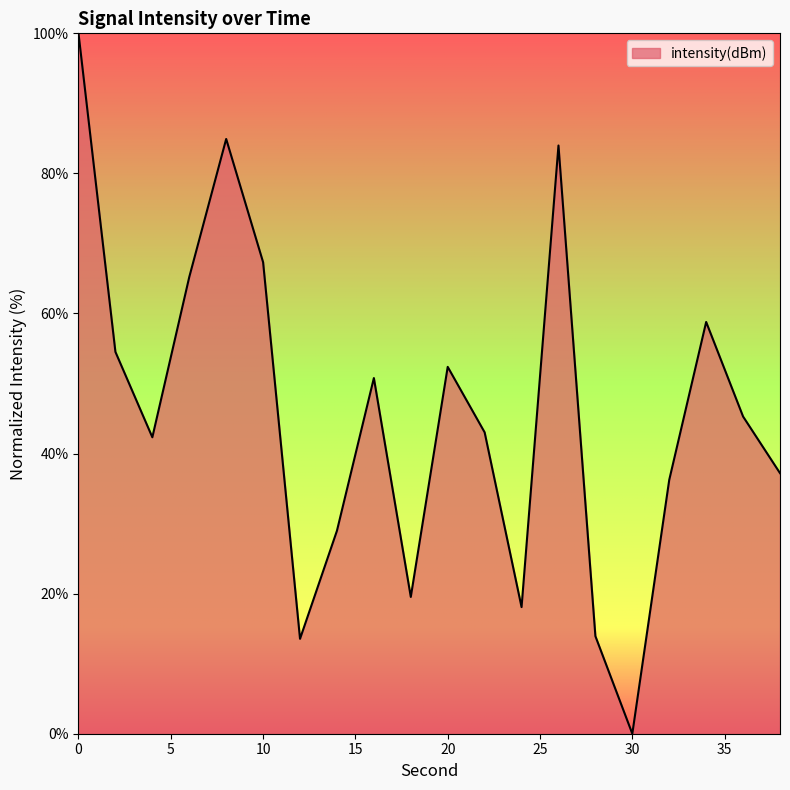

What is the difference between the maximum and minimum values?

100.0